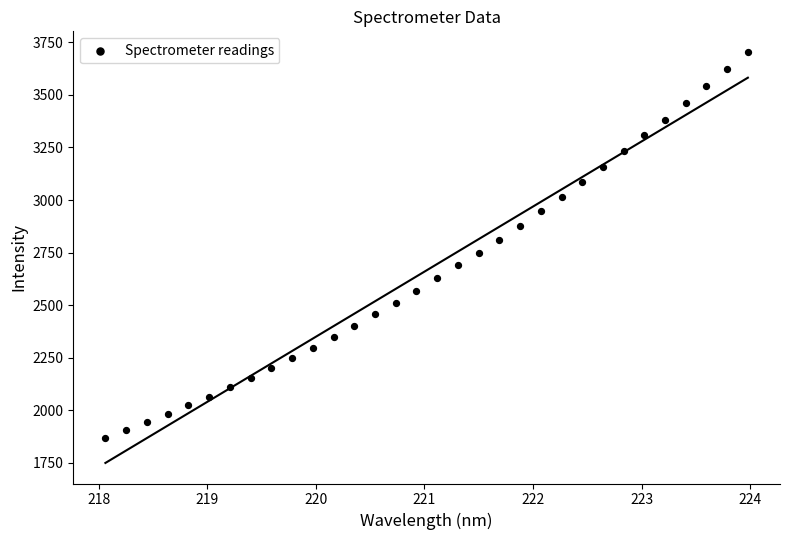

What is the range of Y values (max minus min)?

1834.0